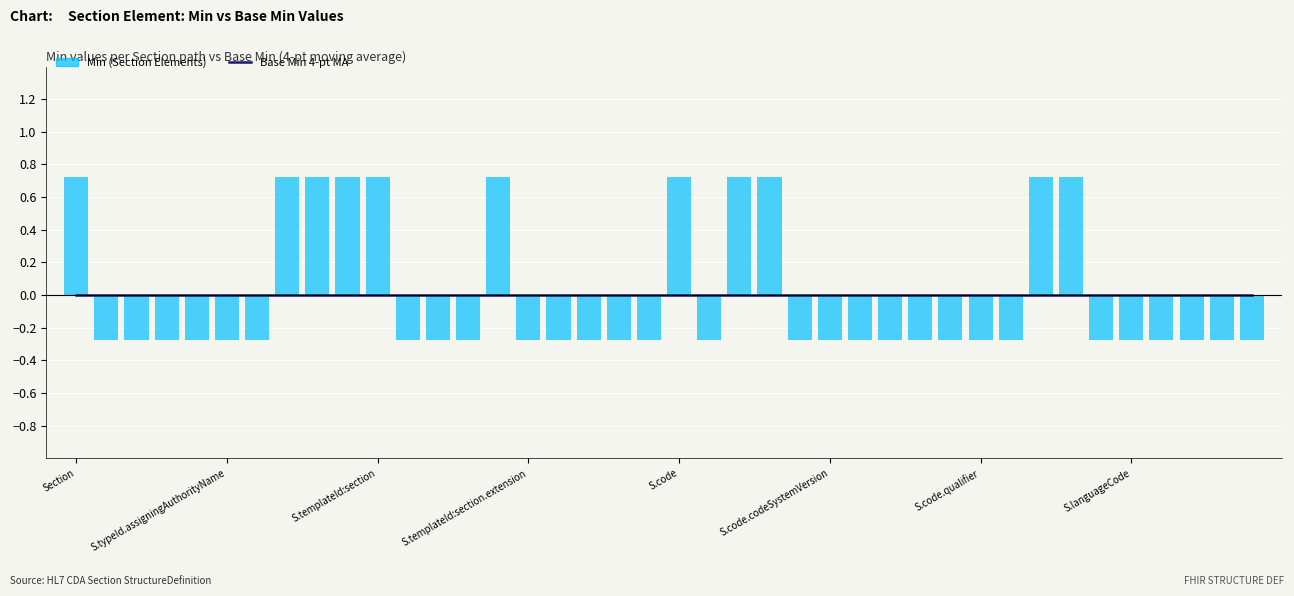

Reading left to right, extract all data points from this chart.

Base Min 4-pt MA: 0.0	0.0	0.0	0.0	0.0	0.0	0.0	0.0	0.0	0.0	0.0	0.0	0.0	0.0	0.0	0.0	0.0	0.0	0.0	0.0	0.0	0.0	0.0	0.0	0.0	0.0	0.0	0.0	0.0	0.0	0.0	0.0	0.0	0.0	0.0	0.0	0.0	0.0	0.0	0.0
Min (Section Elements): 0.7	-0.3	-0.3	-0.3	-0.3	-0.3	-0.3	0.7	0.7	0.7	0.7	-0.3	-0.3	-0.3	0.7	-0.3	-0.3	-0.3	-0.3	-0.3	0.7	-0.3	0.7	0.7	-0.3	-0.3	-0.3	-0.3	-0.3	-0.3	-0.3	-0.3	0.7	0.7	-0.3	-0.3	-0.3	-0.3	-0.3	-0.3